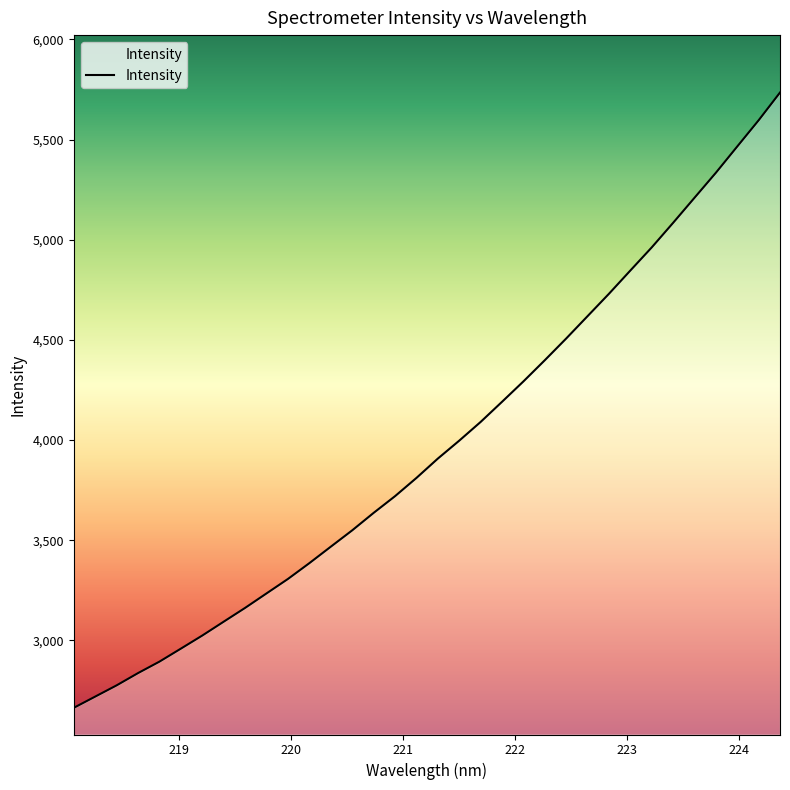

How many categories are shown in the chart?

34